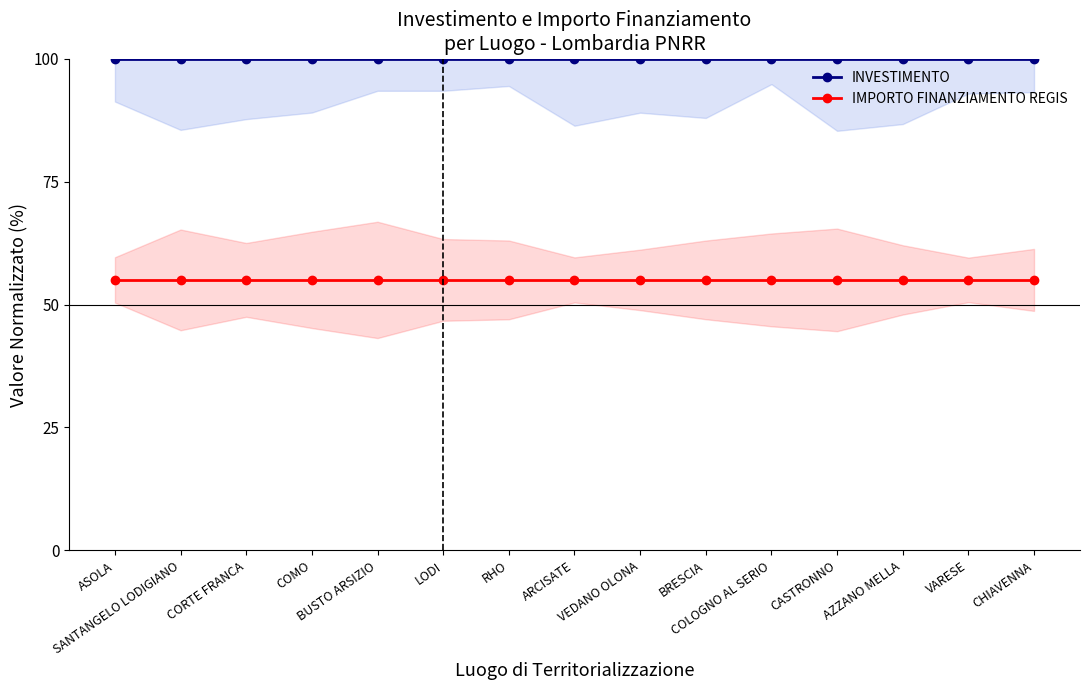

What is the label of the 6th point from the left?

LODI